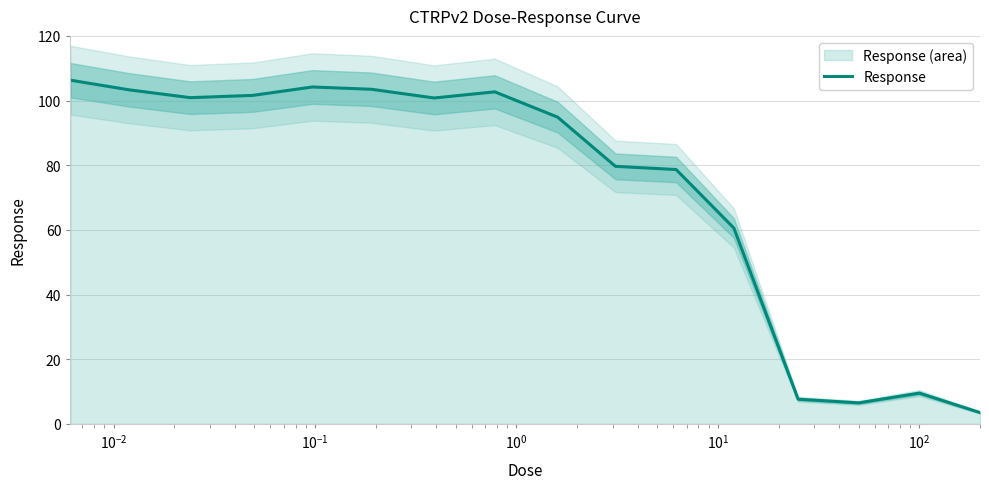

Does the chart display data point markers on the line(s)?

No